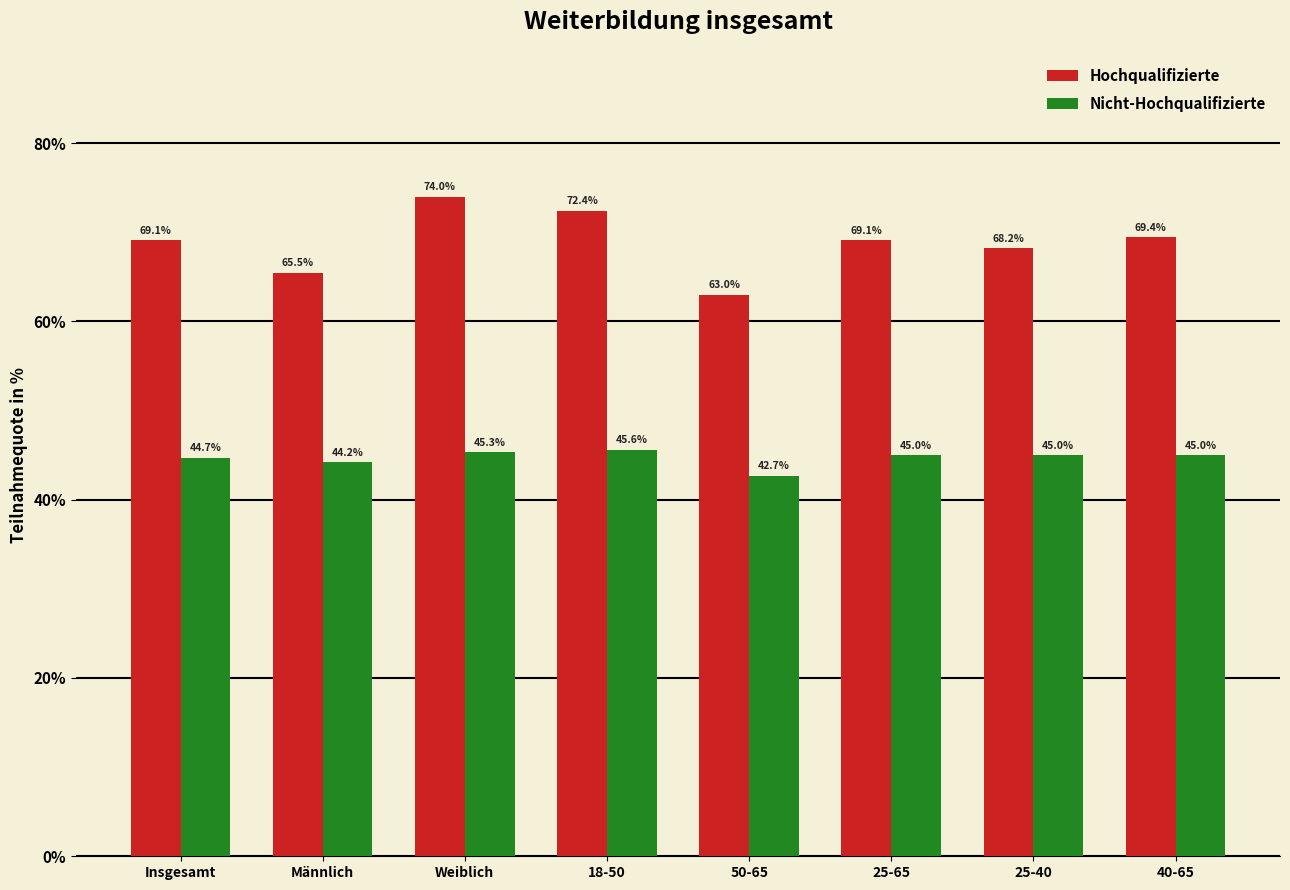

Reading left to right, transcribe all the data shown in this chart.

Hochqualifizierte: Insgesamt=69.1	Männlich=65.5	Weiblich=74.0	18-50=72.4	50-65=63.0	25-65=69.1	25-40=68.2	40-65=69.4
Nicht-Hochqualifizierte: Insgesamt=44.7	Männlich=44.2	Weiblich=45.3	18-50=45.6	50-65=42.7	25-65=45.0	25-40=45.0	40-65=45.0